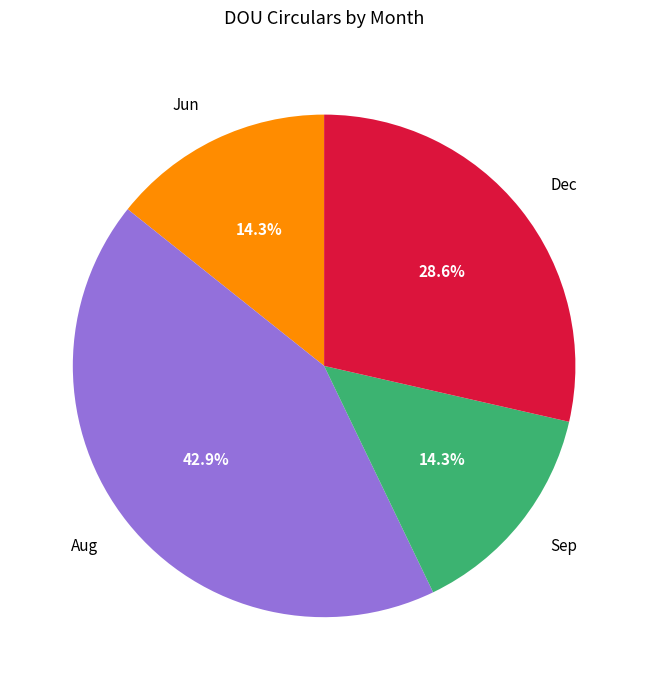

To the nearest percent, what is the difference between the largest and smallest slice percentages?

29%